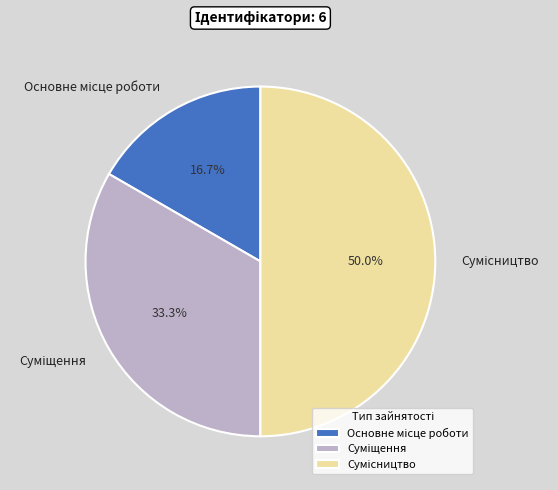

To the nearest percent, what percentage of the pie is Суміщення?

33%